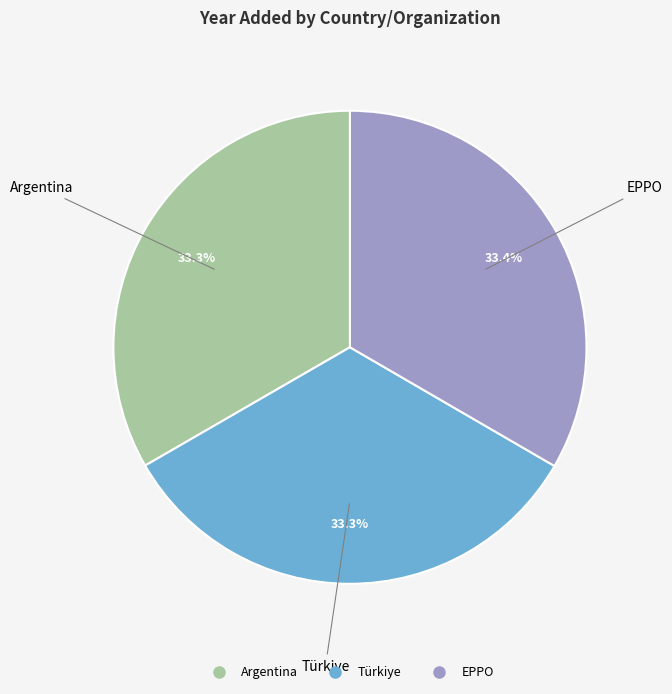

Approximately how many times larger is the value at Türkiye compared to Argentina?

1.0